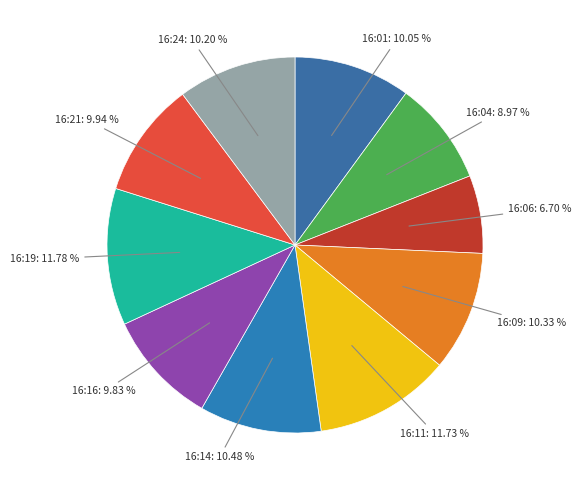

Count the number of slices in the pie.

10